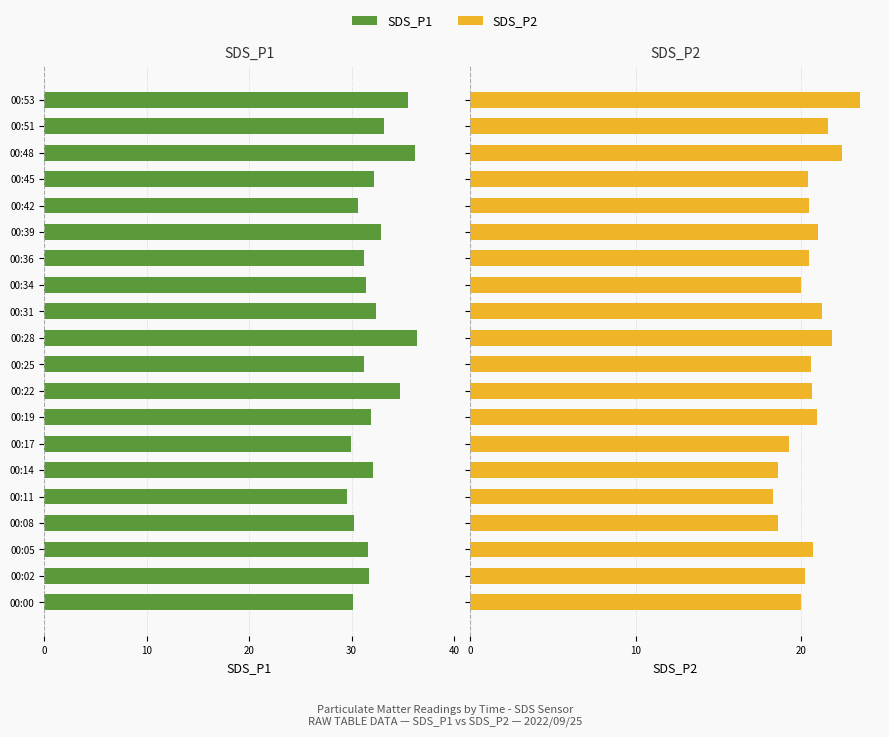

Count the number of categories in the chart.

20